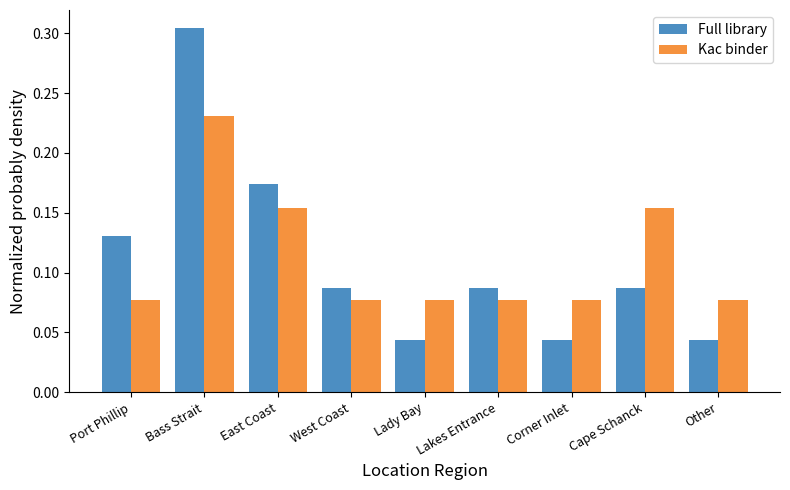

Which series has the largest range (max minus min)?

Full library